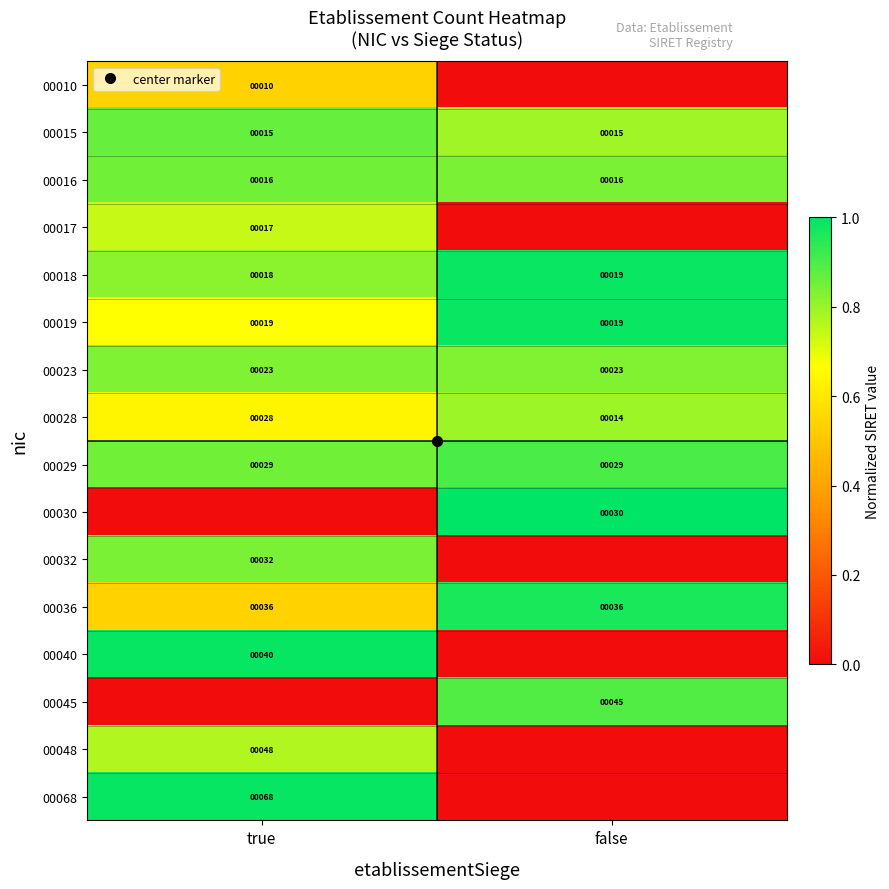

What is the difference between the maximum and minimum values in the 00015 series?

0.1